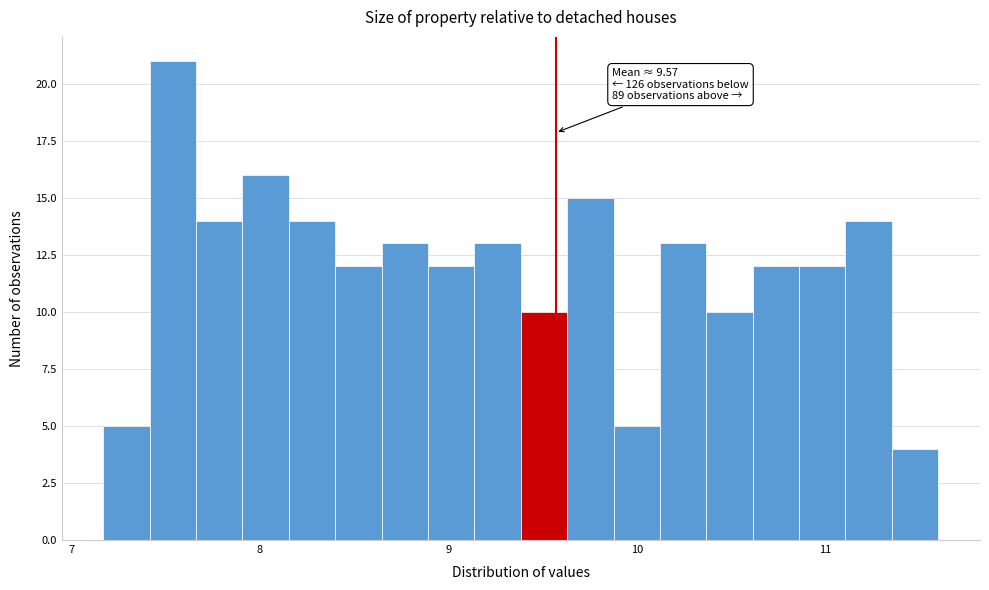

Around what value on the x-axis is the tallest bar? Give the approximate position of its centre, as read against the axis.

7.5